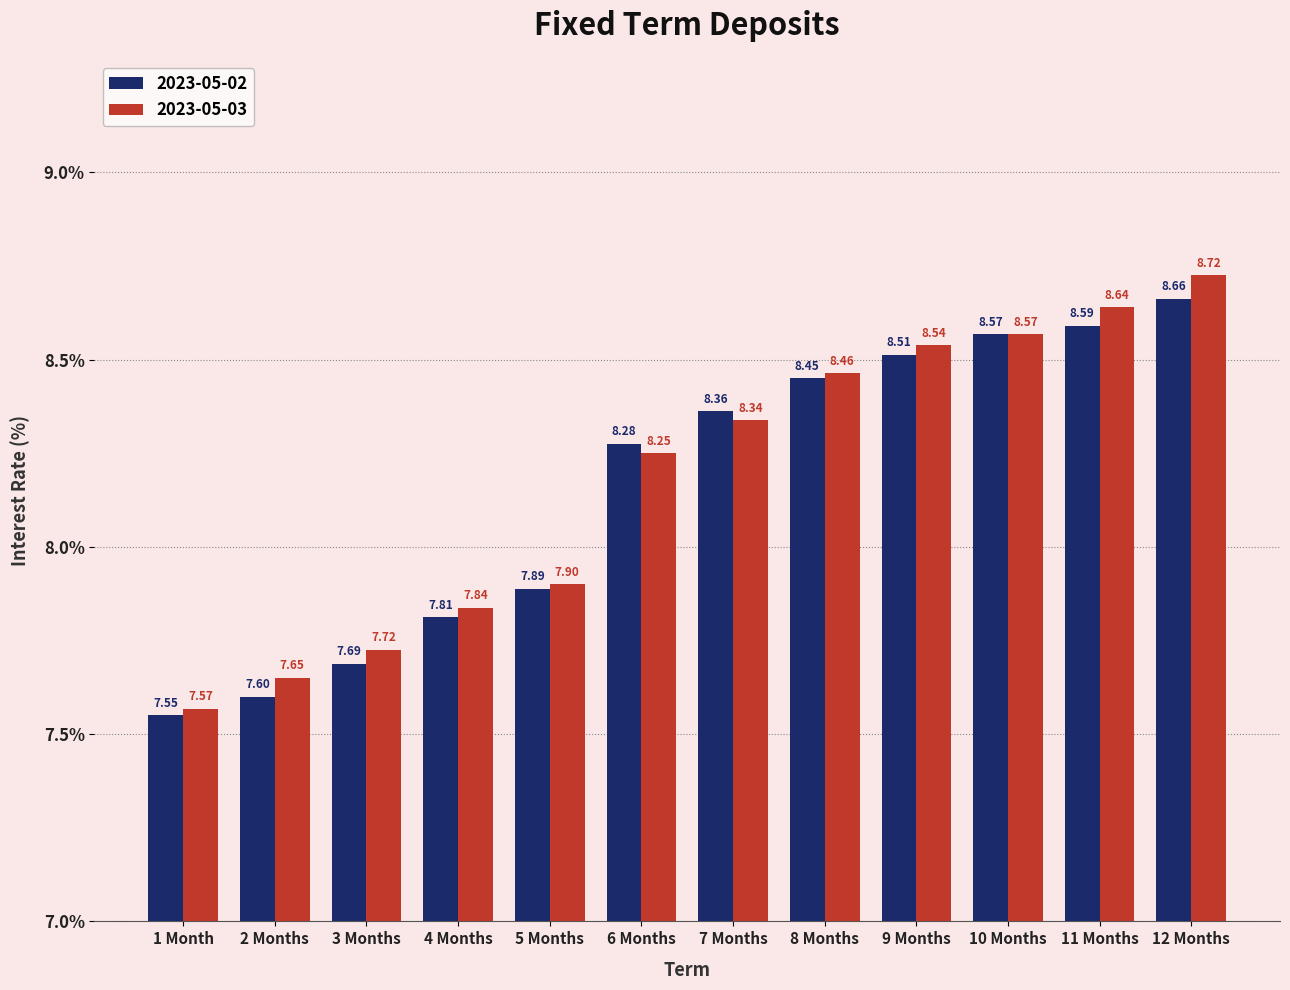

At which category is the sum across all series the highest?

12 Months